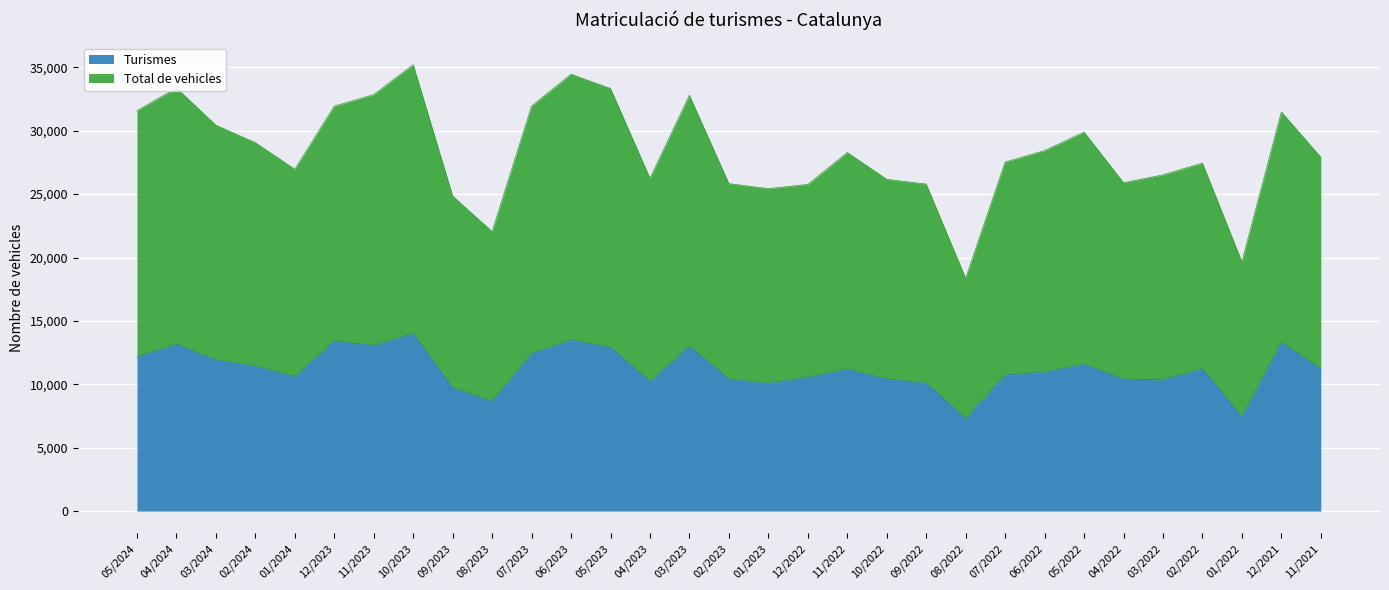

How many interior local valleys does the Total de vehicles series have?

7